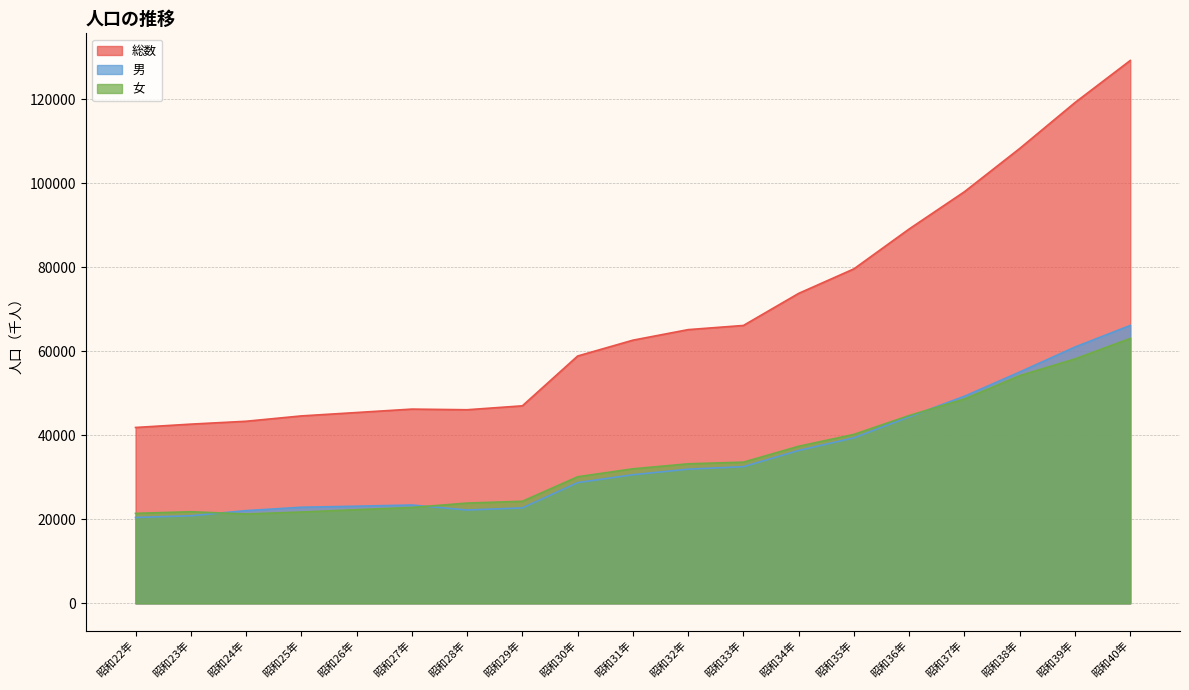

Which series has the largest range (max minus min)?

総数